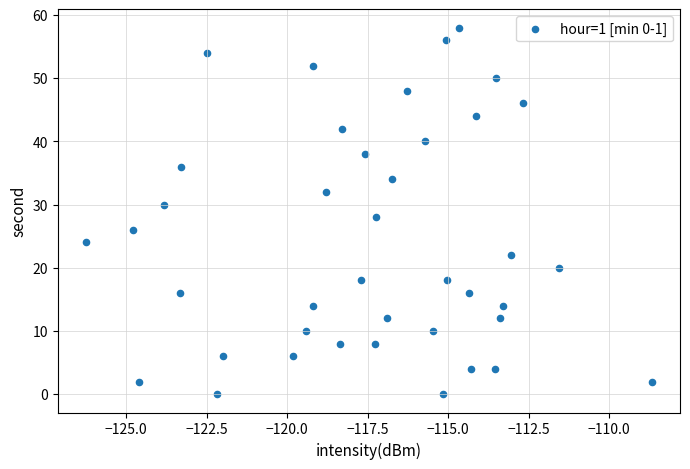

What is the range of Y values (max minus min)?

58